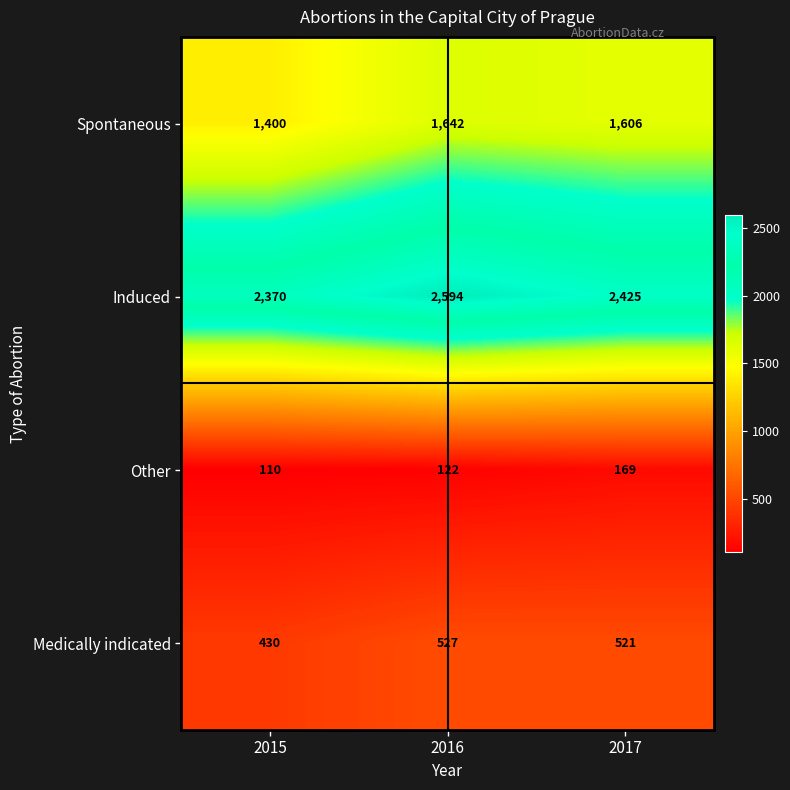

What is the difference between the Spontaneous values at 2016 and 2017?

36